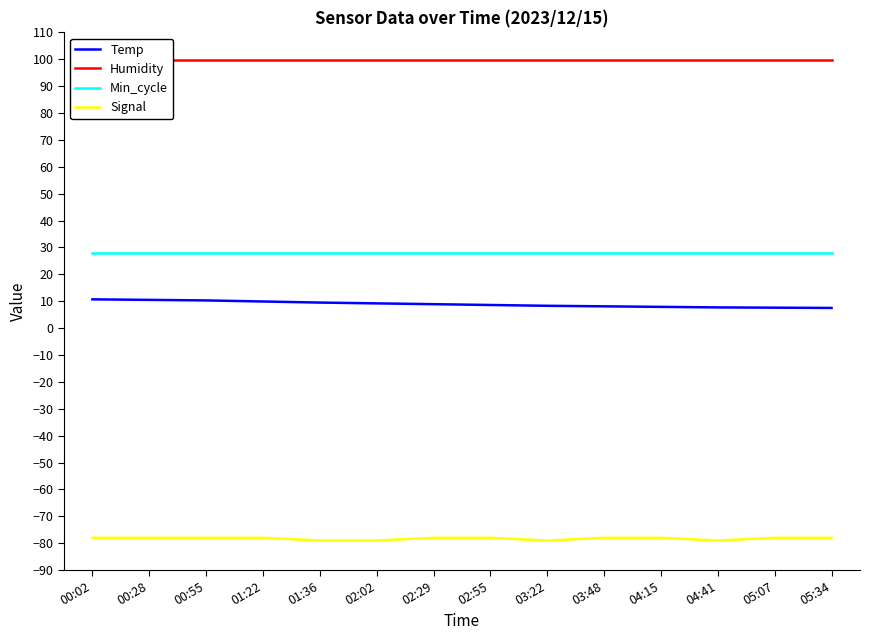

What is the average value of the Temp series?

8.9